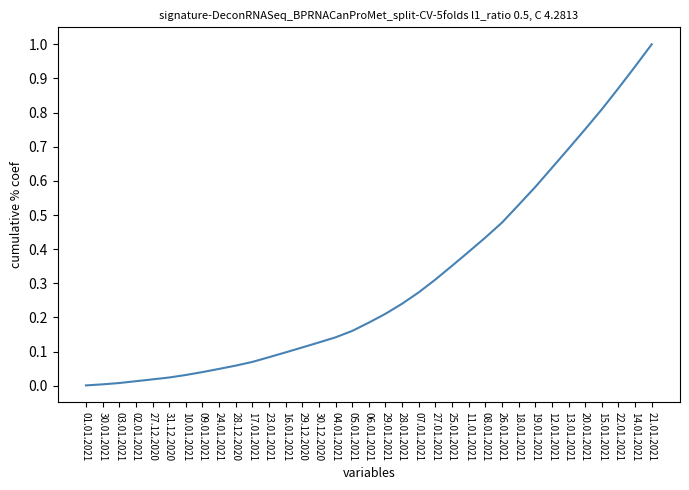

What is the sum of all values?

10.7